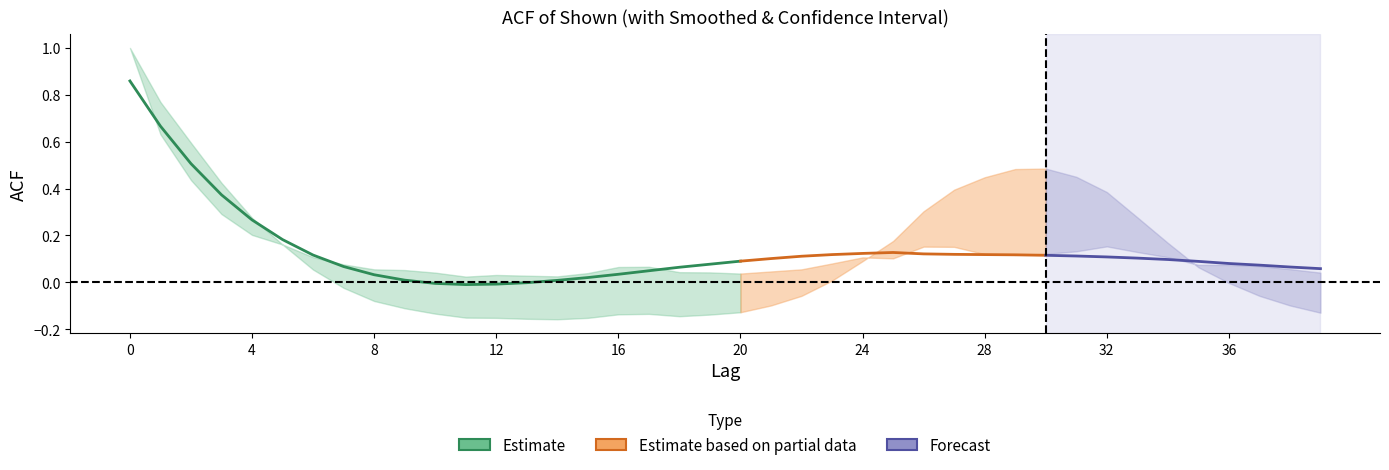

What is the minimum value for acf_li?

-0.2